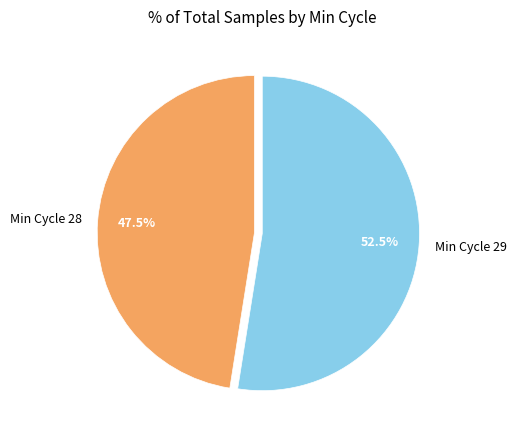

What percentage is NOT represented by Min Cycle 29?

47.5%